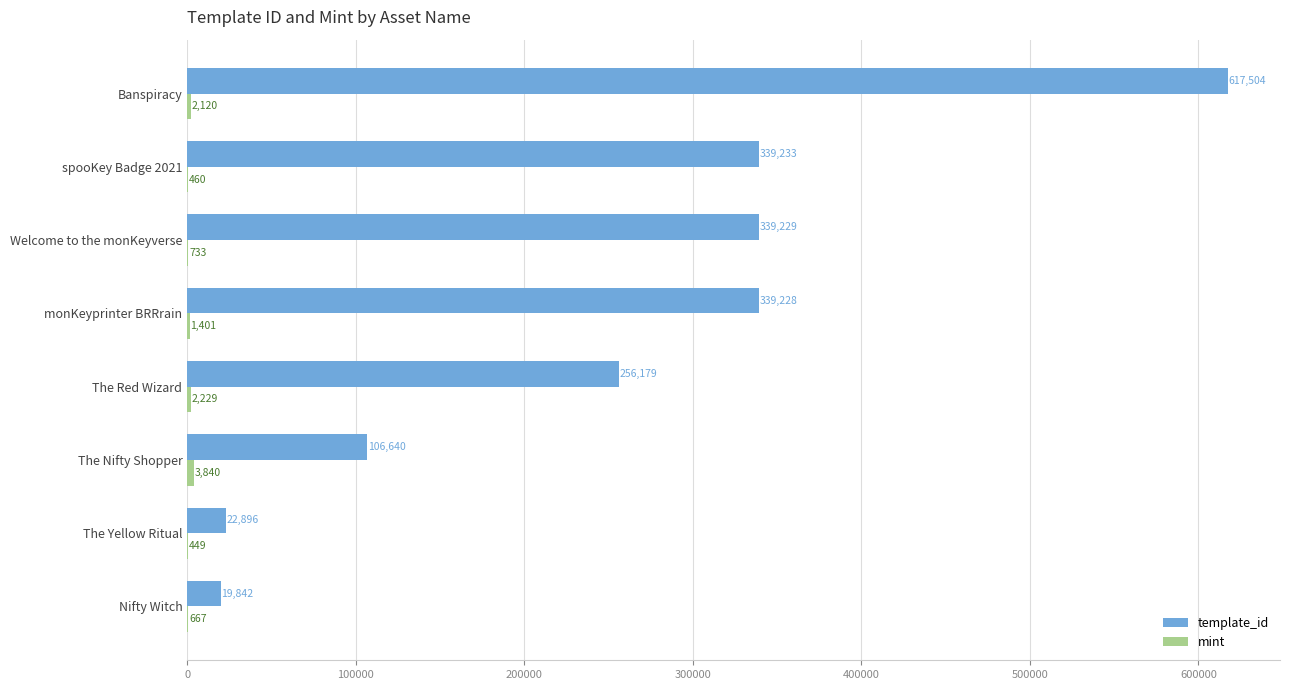

What is the maximum value for template_id?

617504